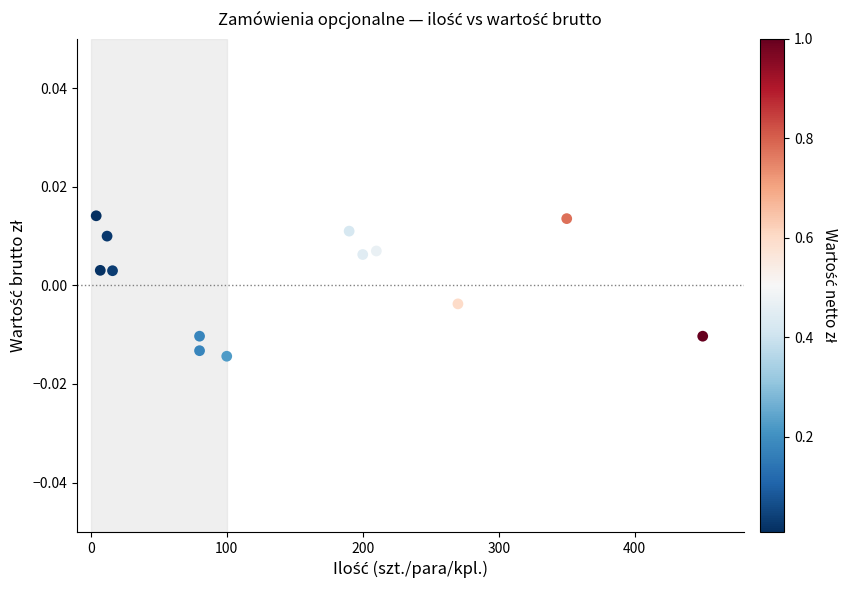

What is the range of X values (max minus min)?

446.0